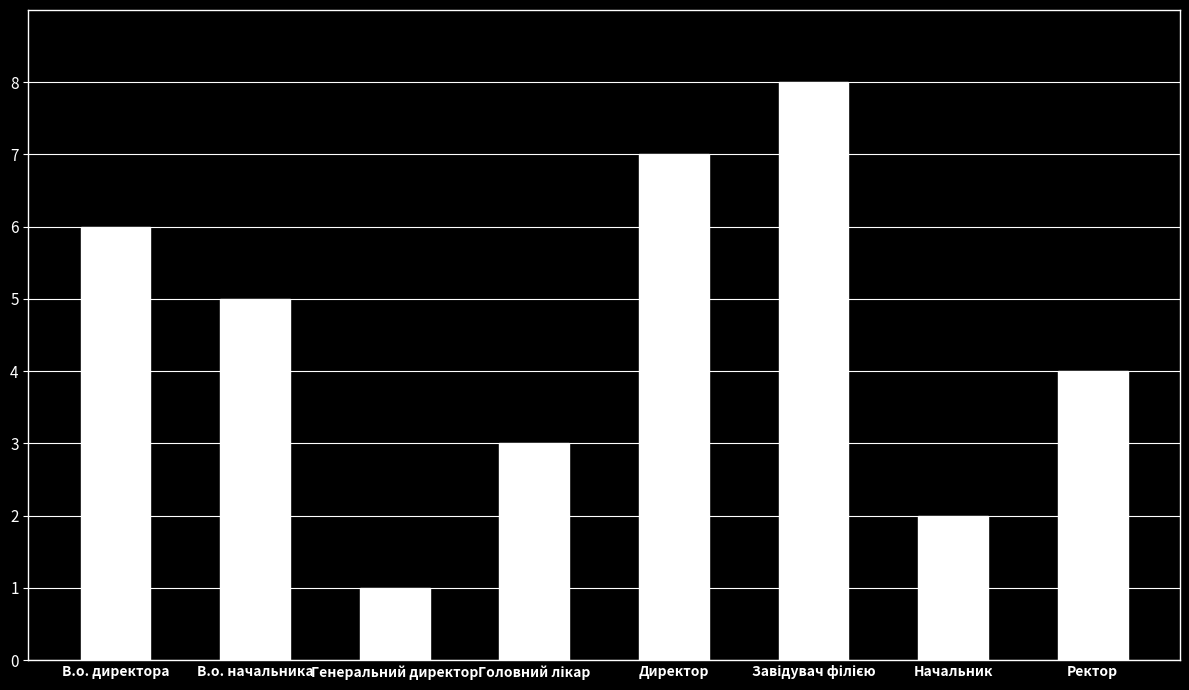

Which label corresponds to the smallest value in the chart?

Генеральний директор